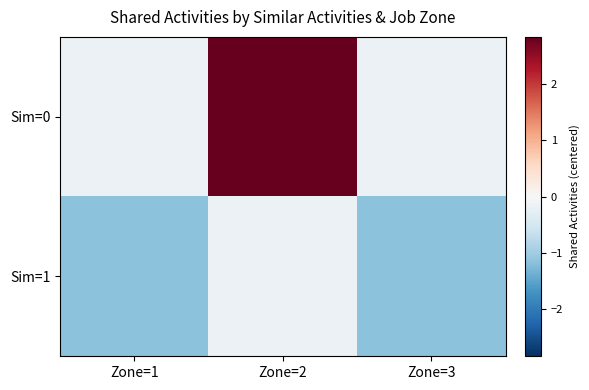

How many data points does each series have?

3